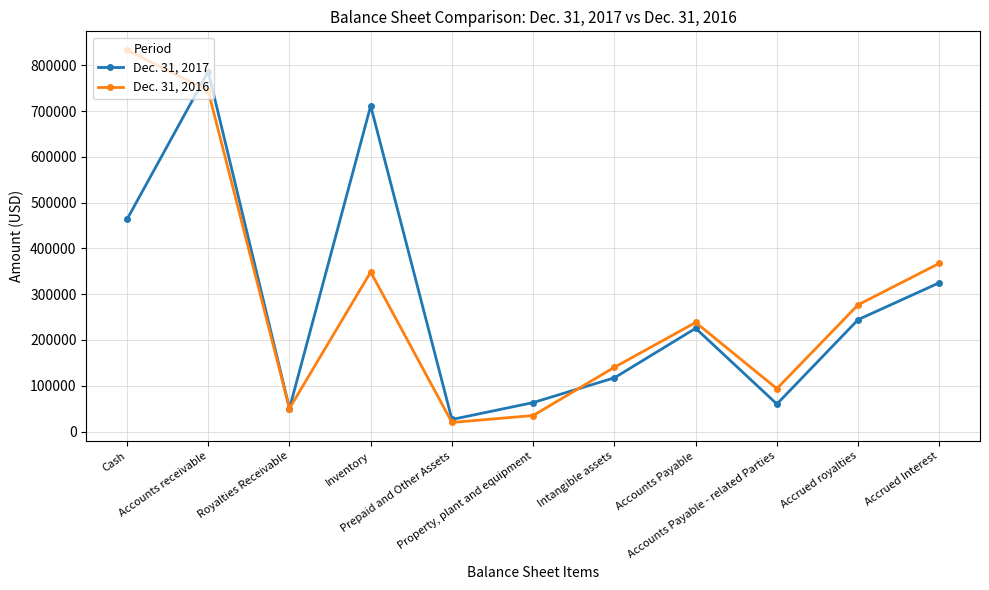

True or false: Dec. 31, 2017 has a value of 1257347 at Accounts receivable.

False